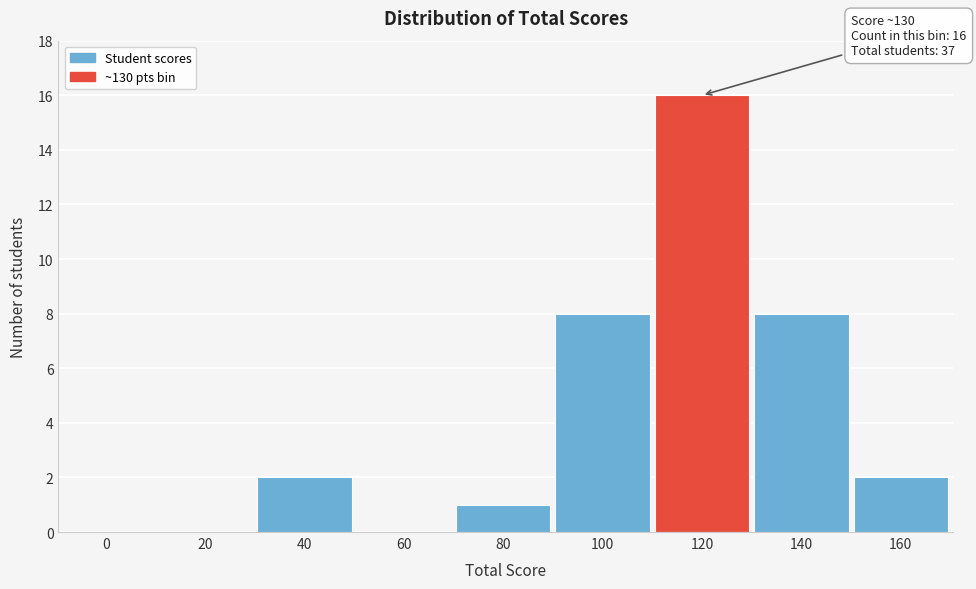

Reading left to right, what are all the values shown in this chart?

0=0	20=0	40=2	60=0	80=1	100=8	120=16	140=8	160=2